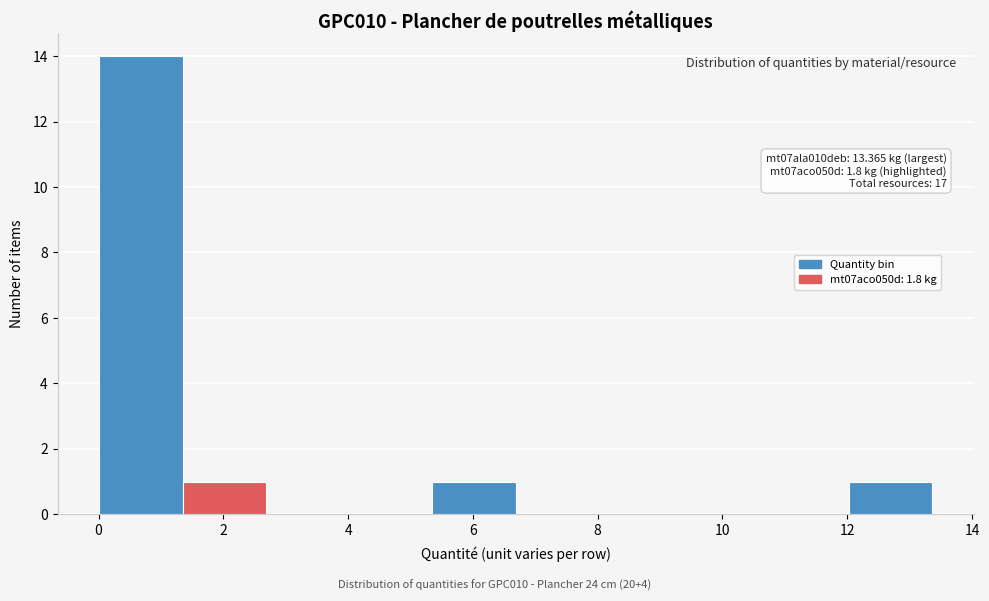

Which range on the x-axis has the tallest bar?

0.0 to 1.4